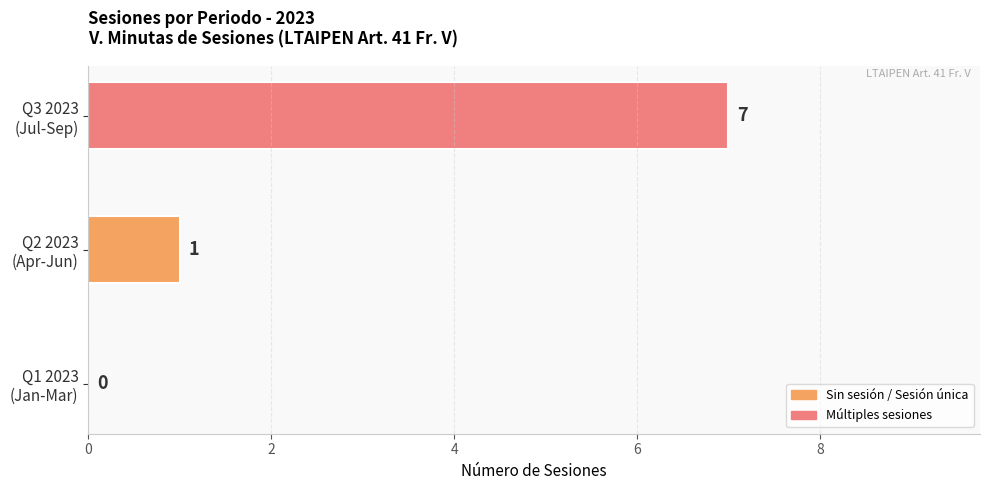

How many values are between 0 and 7?

3